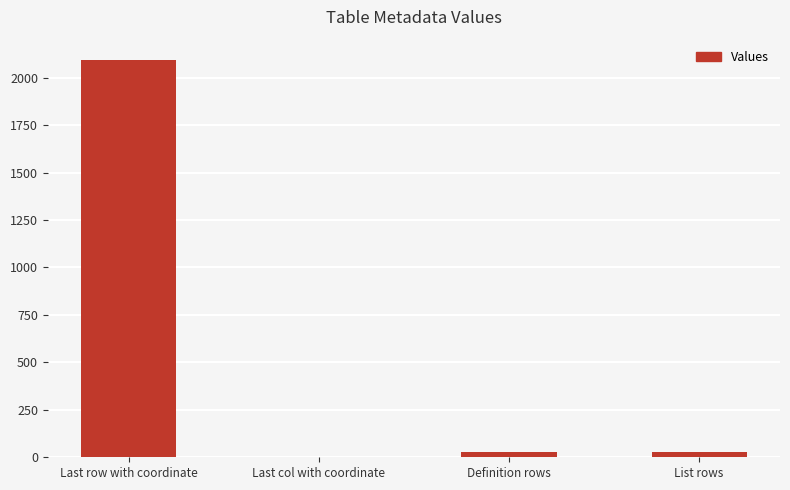

Reading left to right, what are all the values shown in this chart?

Last row with coordinate=2095	Last col with coordinate=1	Definition rows=26	List rows=26